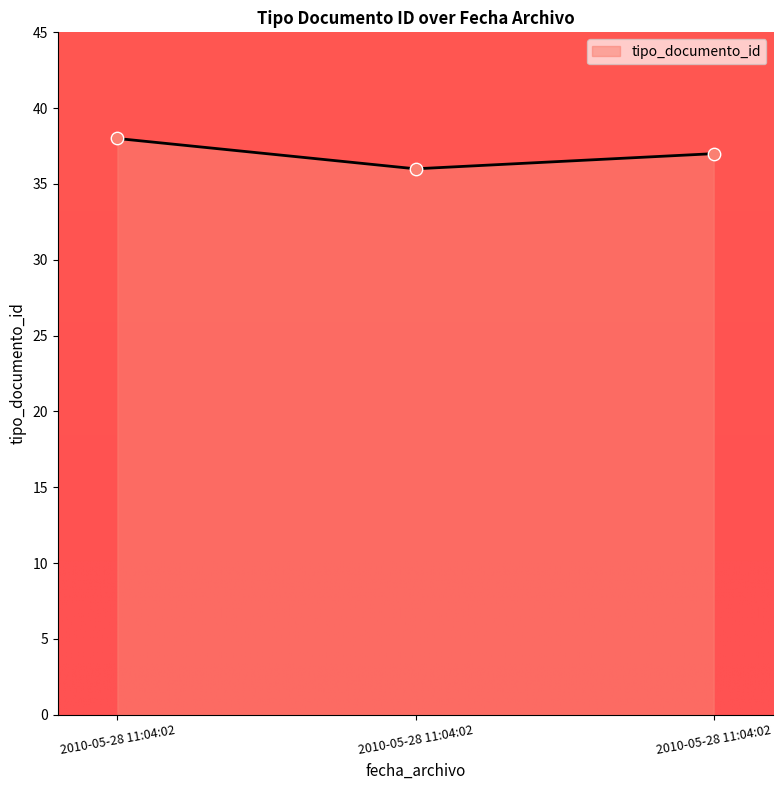

Which has a higher value, 2010-05-28 11:04:02 or 2010-05-28 11:04:02?

2010-05-28 11:04:02